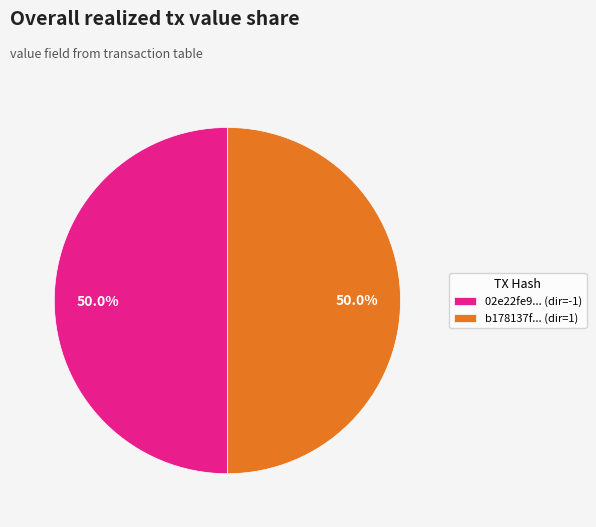

Approximately how many times larger is the value at b178137f... (dir=1) compared to 02e22fe9... (dir=-1)?

1.0